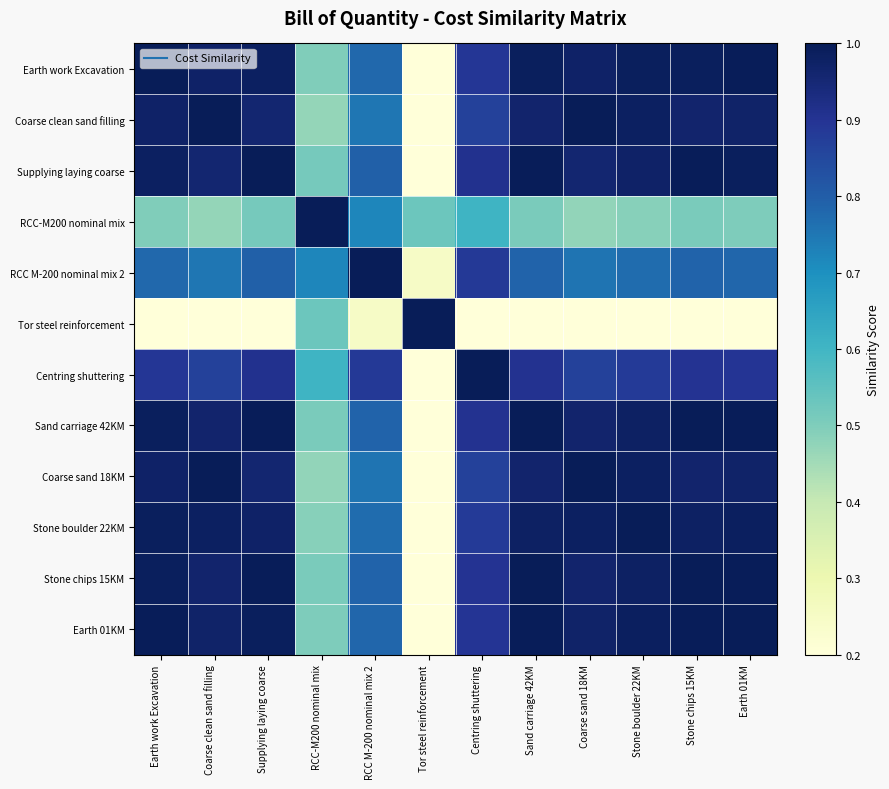

Reading left to right, transcribe all the data shown in this chart.

Earth work Excavation: Earth work Excavation=1.0	Coarse clean sand filling=1.0	Supplying laying coarse=1.0	RCC-M200 nominal mix=0.5	RCC M-200 nominal mix 2=0.8	Tor steel reinforcement=0.0	Centring shuttering=0.9	Sand carriage 42KM=1.0	Coarse sand 18KM=1.0	Stone boulder 22KM=1.0	Stone chips 15KM=1.0	Earth 01KM=1.0
Coarse clean sand filling: Earth work Excavation=1.0	Coarse clean sand filling=1.0	Supplying laying coarse=1.0	RCC-M200 nominal mix=0.5	RCC M-200 nominal mix 2=0.8	Tor steel reinforcement=0.0	Centring shuttering=0.9	Sand carriage 42KM=1.0	Coarse sand 18KM=1.0	Stone boulder 22KM=1.0	Stone chips 15KM=1.0	Earth 01KM=1.0
Supplying laying coarse: Earth work Excavation=1.0	Coarse clean sand filling=1.0	Supplying laying coarse=1.0	RCC-M200 nominal mix=0.5	RCC M-200 nominal mix 2=0.8	Tor steel reinforcement=0.0	Centring shuttering=0.9	Sand carriage 42KM=1.0	Coarse sand 18KM=1.0	Stone boulder 22KM=1.0	Stone chips 15KM=1.0	Earth 01KM=1.0
RCC-M200 nominal mix: Earth work Excavation=0.5	Coarse clean sand filling=0.5	Supplying laying coarse=0.5	RCC-M200 nominal mix=1.0	RCC M-200 nominal mix 2=0.7	Tor steel reinforcement=0.5	Centring shuttering=0.6	Sand carriage 42KM=0.5	Coarse sand 18KM=0.5	Stone boulder 22KM=0.5	Stone chips 15KM=0.5	Earth 01KM=0.5
RCC M-200 nominal mix 2: Earth work Excavation=0.8	Coarse clean sand filling=0.8	Supplying laying coarse=0.8	RCC-M200 nominal mix=0.7	RCC M-200 nominal mix 2=1.0	Tor steel reinforcement=0.2	Centring shuttering=0.9	Sand carriage 42KM=0.8	Coarse sand 18KM=0.8	Stone boulder 22KM=0.8	Stone chips 15KM=0.8	Earth 01KM=0.8
Tor steel reinforcement: Earth work Excavation=0.0	Coarse clean sand filling=0.0	Supplying laying coarse=0.0	RCC-M200 nominal mix=0.5	RCC M-200 nominal mix 2=0.2	Tor steel reinforcement=1.0	Centring shuttering=0.1	Sand carriage 42KM=0.0	Coarse sand 18KM=0.0	Stone boulder 22KM=0.0	Stone chips 15KM=0.0	Earth 01KM=0.0
Centring shuttering: Earth work Excavation=0.9	Coarse clean sand filling=0.9	Supplying laying coarse=0.9	RCC-M200 nominal mix=0.6	RCC M-200 nominal mix 2=0.9	Tor steel reinforcement=0.1	Centring shuttering=1.0	Sand carriage 42KM=0.9	Coarse sand 18KM=0.9	Stone boulder 22KM=0.9	Stone chips 15KM=0.9	Earth 01KM=0.9
Sand carriage 42KM: Earth work Excavation=1.0	Coarse clean sand filling=1.0	Supplying laying coarse=1.0	RCC-M200 nominal mix=0.5	RCC M-200 nominal mix 2=0.8	Tor steel reinforcement=0.0	Centring shuttering=0.9	Sand carriage 42KM=1.0	Coarse sand 18KM=1.0	Stone boulder 22KM=1.0	Stone chips 15KM=1.0	Earth 01KM=1.0
Coarse sand 18KM: Earth work Excavation=1.0	Coarse clean sand filling=1.0	Supplying laying coarse=1.0	RCC-M200 nominal mix=0.5	RCC M-200 nominal mix 2=0.8	Tor steel reinforcement=0.0	Centring shuttering=0.9	Sand carriage 42KM=1.0	Coarse sand 18KM=1.0	Stone boulder 22KM=1.0	Stone chips 15KM=1.0	Earth 01KM=1.0
Stone boulder 22KM: Earth work Excavation=1.0	Coarse clean sand filling=1.0	Supplying laying coarse=1.0	RCC-M200 nominal mix=0.5	RCC M-200 nominal mix 2=0.8	Tor steel reinforcement=0.0	Centring shuttering=0.9	Sand carriage 42KM=1.0	Coarse sand 18KM=1.0	Stone boulder 22KM=1.0	Stone chips 15KM=1.0	Earth 01KM=1.0
Stone chips 15KM: Earth work Excavation=1.0	Coarse clean sand filling=1.0	Supplying laying coarse=1.0	RCC-M200 nominal mix=0.5	RCC M-200 nominal mix 2=0.8	Tor steel reinforcement=0.0	Centring shuttering=0.9	Sand carriage 42KM=1.0	Coarse sand 18KM=1.0	Stone boulder 22KM=1.0	Stone chips 15KM=1.0	Earth 01KM=1.0
Earth 01KM: Earth work Excavation=1.0	Coarse clean sand filling=1.0	Supplying laying coarse=1.0	RCC-M200 nominal mix=0.5	RCC M-200 nominal mix 2=0.8	Tor steel reinforcement=0.0	Centring shuttering=0.9	Sand carriage 42KM=1.0	Coarse sand 18KM=1.0	Stone boulder 22KM=1.0	Stone chips 15KM=1.0	Earth 01KM=1.0